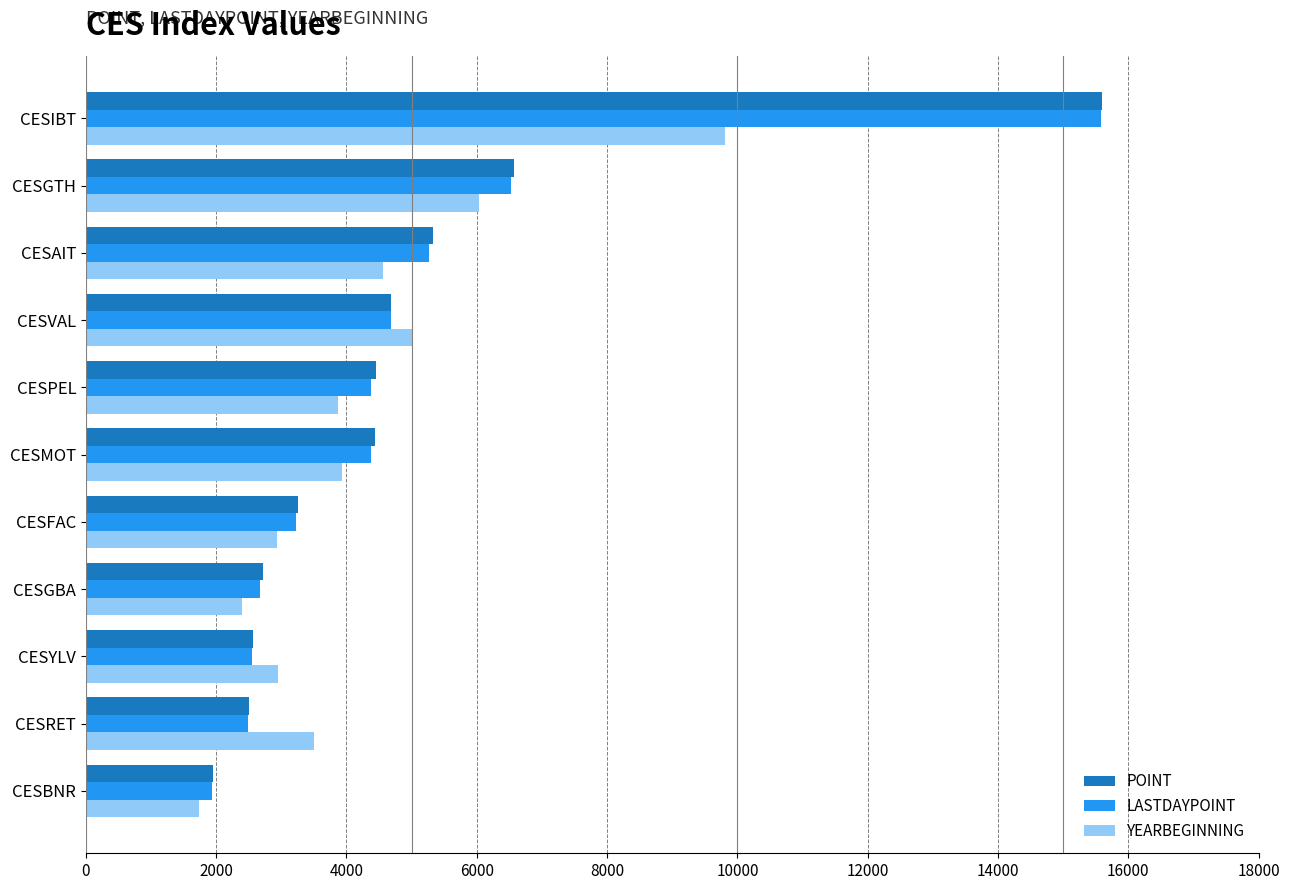

How many series are shown in this chart?

3